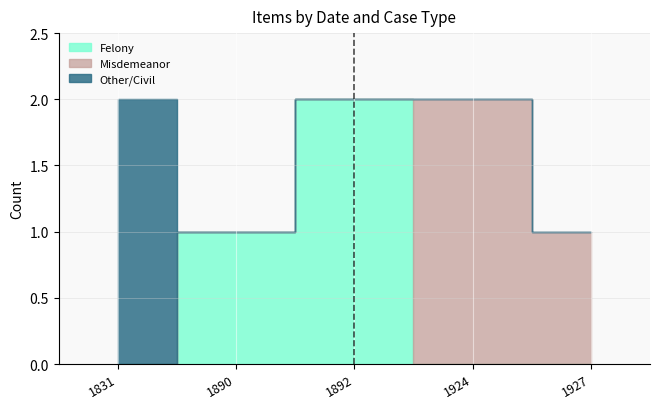

Which series has the largest total across all categories?

Felony